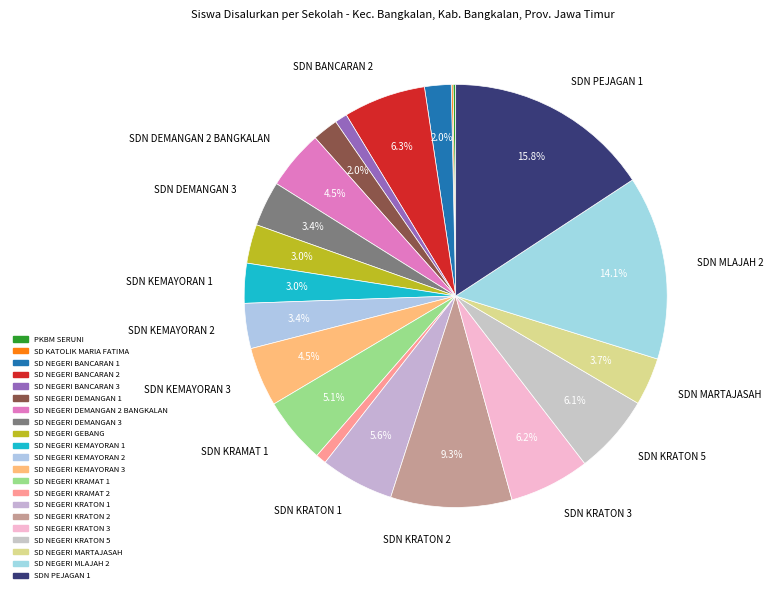

Is there a majority slice in this chart?

No